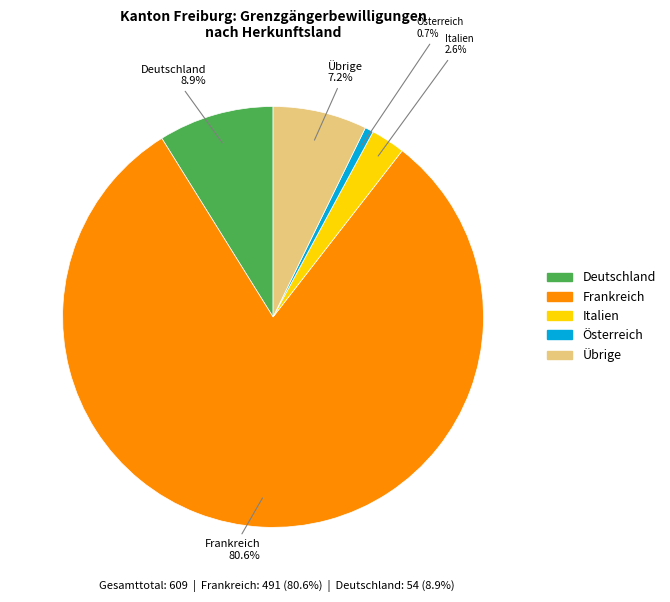

Which slice is the largest?

Frankreich